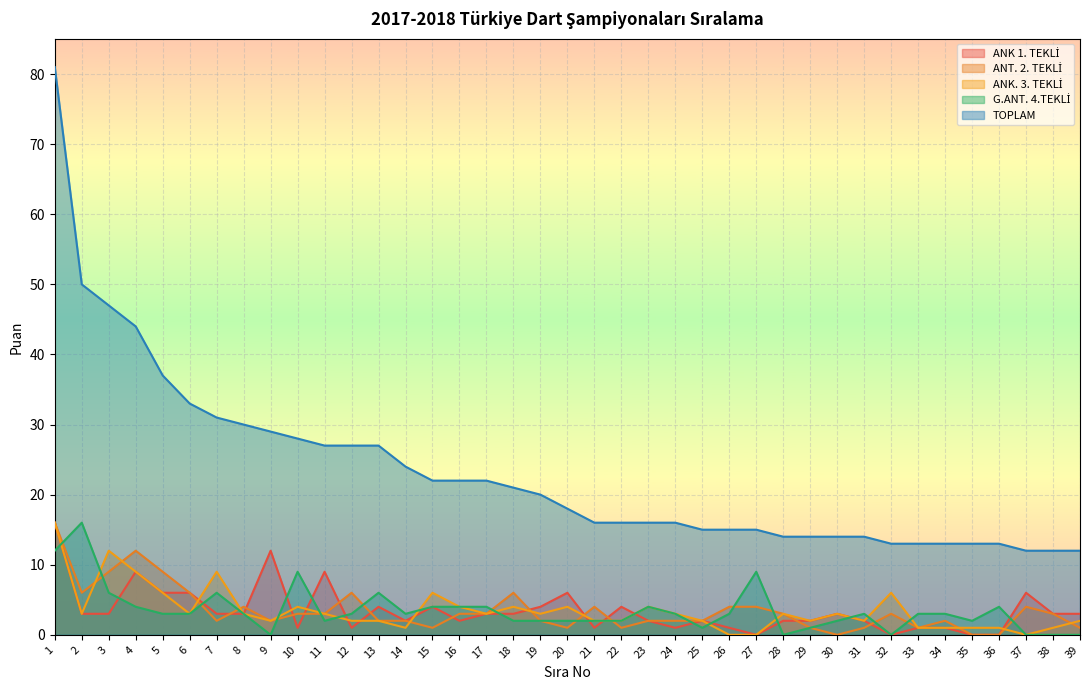

Which series changed the most between 12 and 35?

TOPLAM